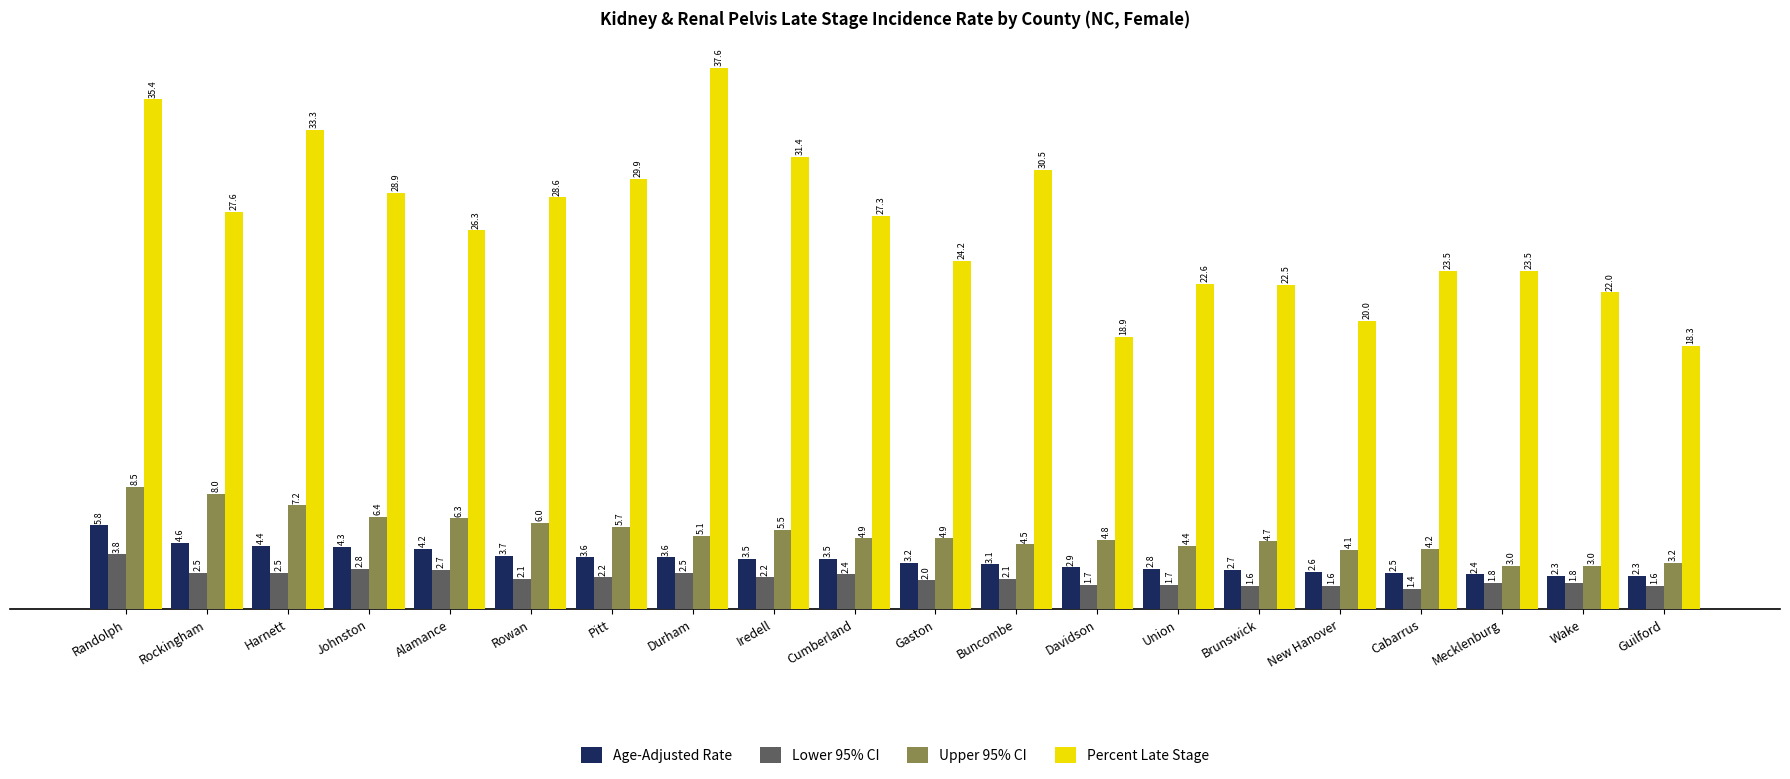

Which series has the widest spread of values?

Percent Late Stage